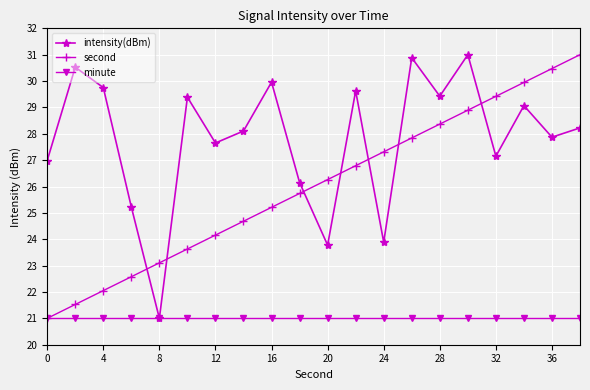

Does the chart display data point markers on the line(s)?

Yes